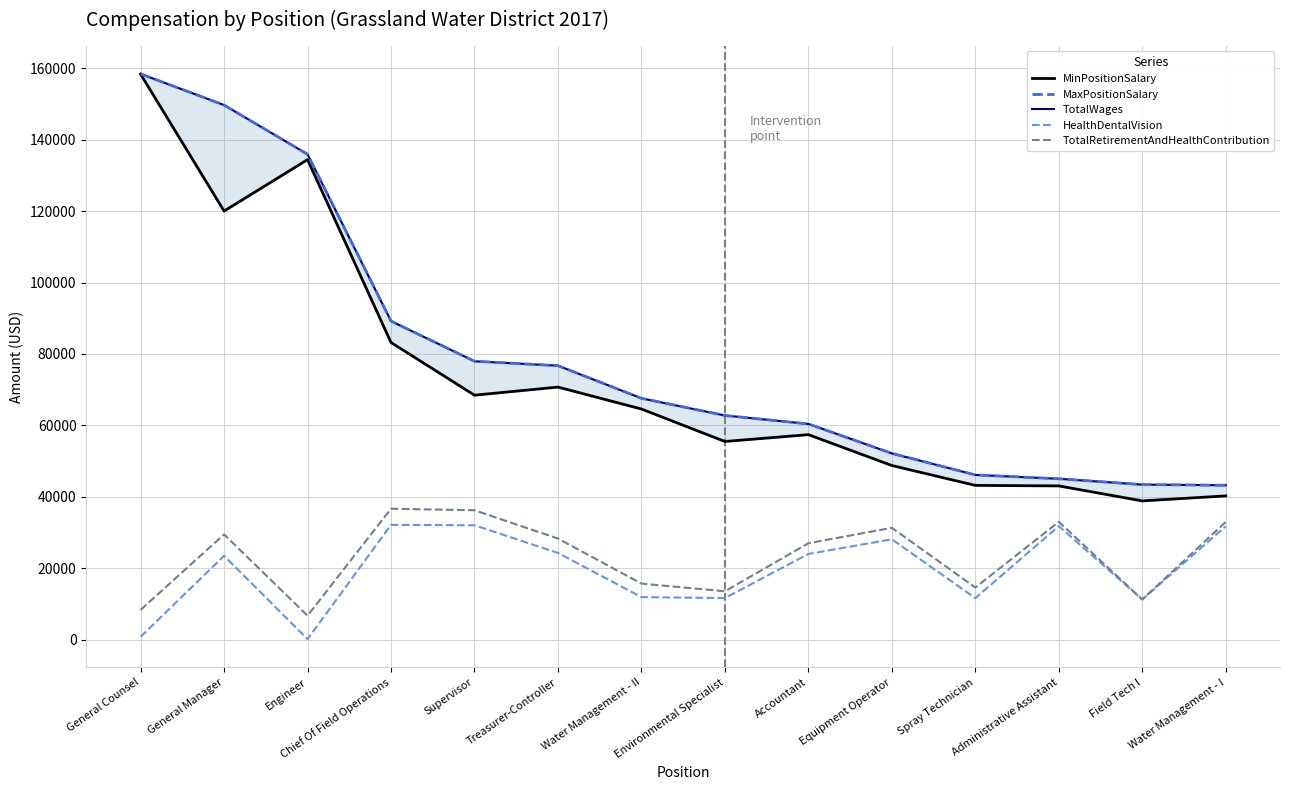

At which label is MinPositionSalary closest to 98594?

Chief Of Field Operations